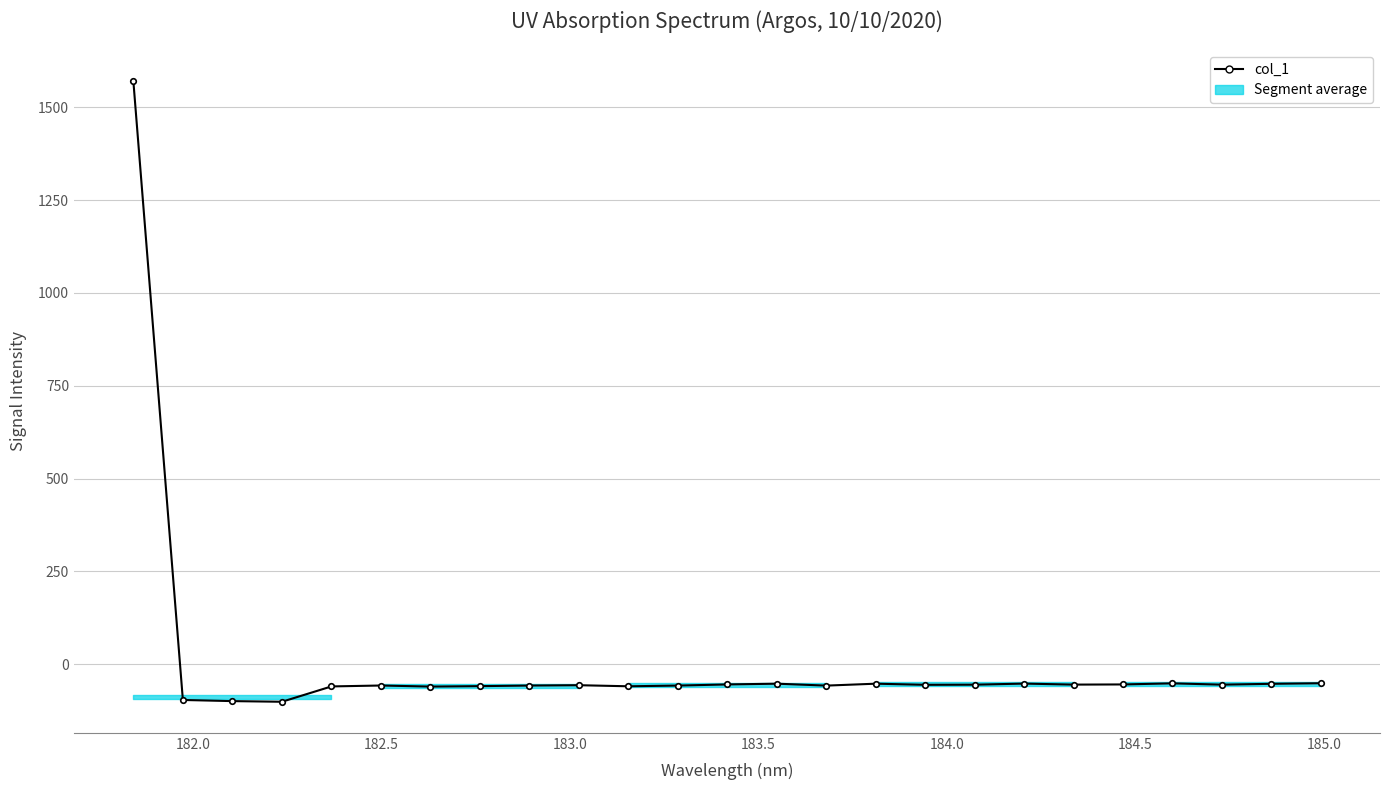

What is the difference between the second highest and second lowest values?

48.1